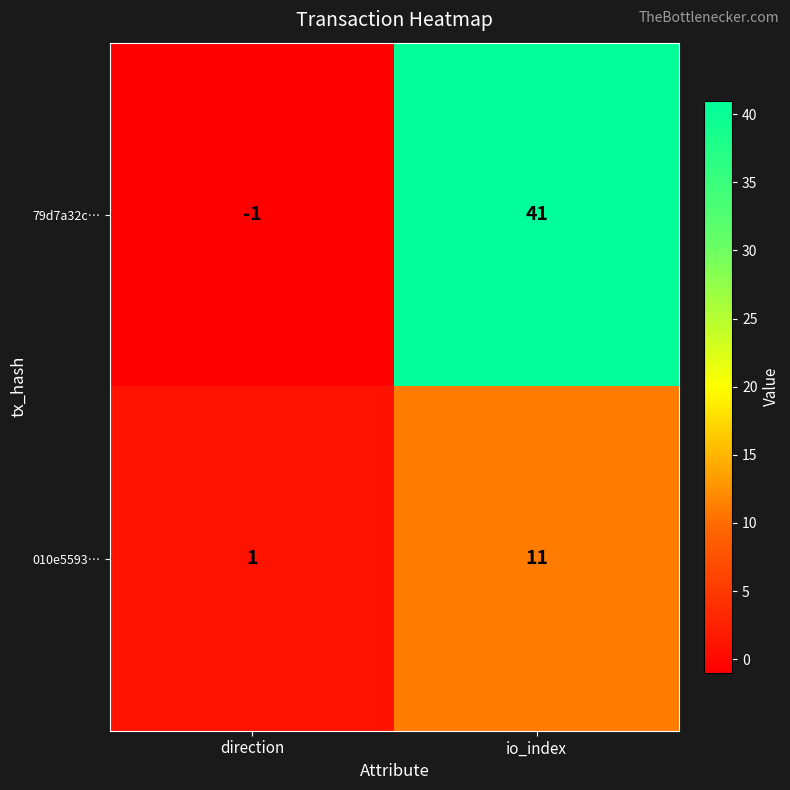

Which series changed the most between direction and io_index?

79d7a32c…